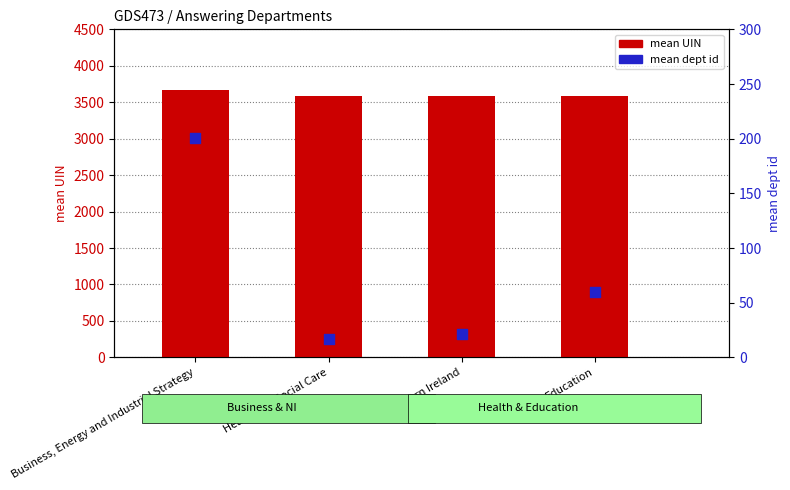

Which series has the widest spread of Y values?

mean dept id